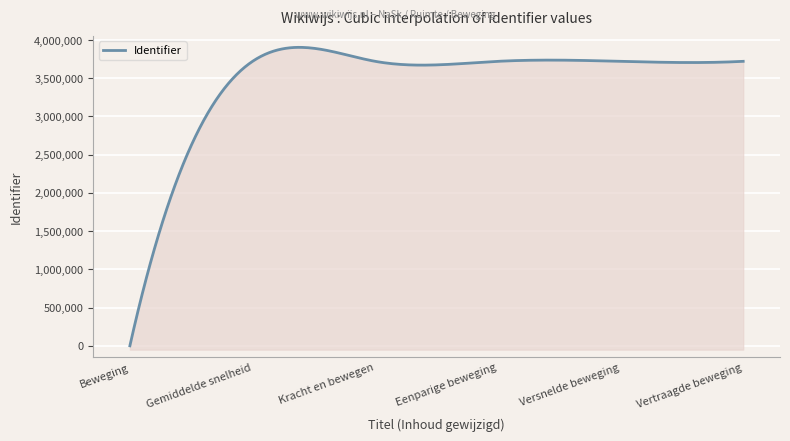

True or false: the data shows 3721135 at Versnelde beweging.

True